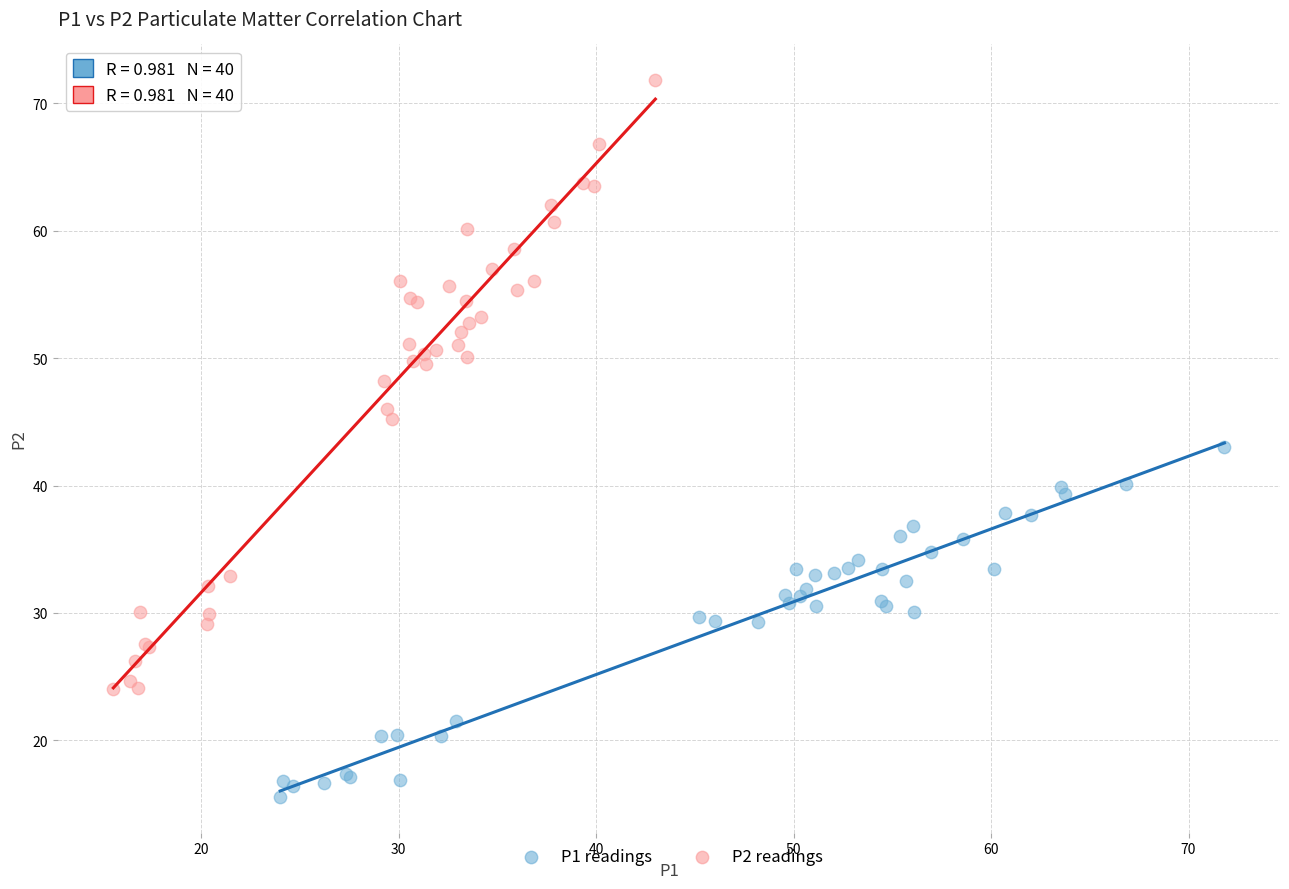

Which series reaches the minimum Y coordinate?

P1 readings